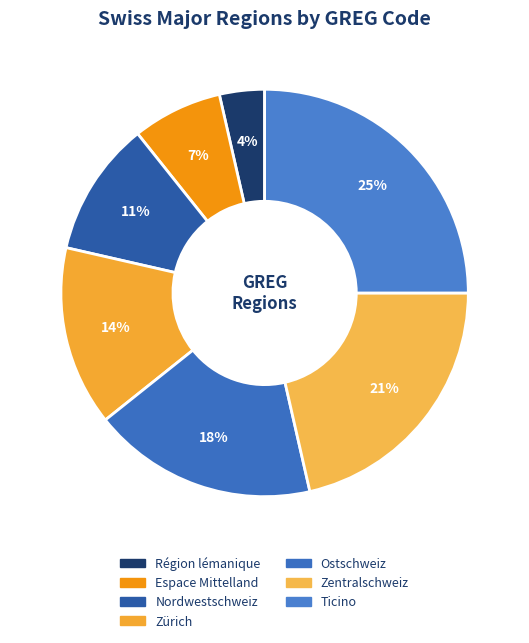

To the nearest percent, what percentage of the pie is Ostschweiz?

18%